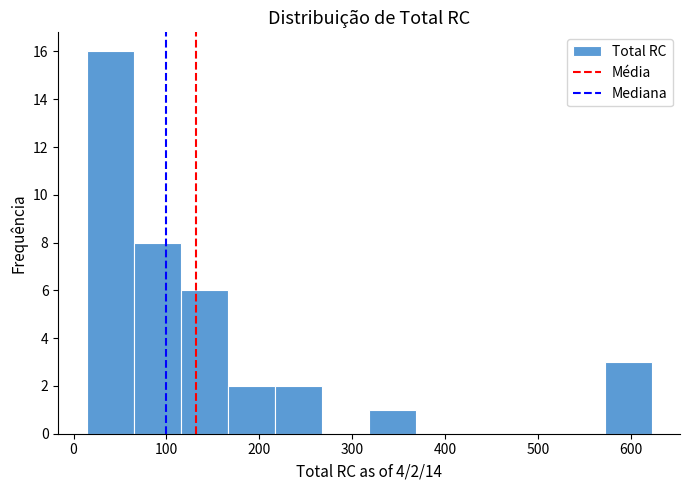

Which range on the x-axis has the tallest bar?

10 to 60